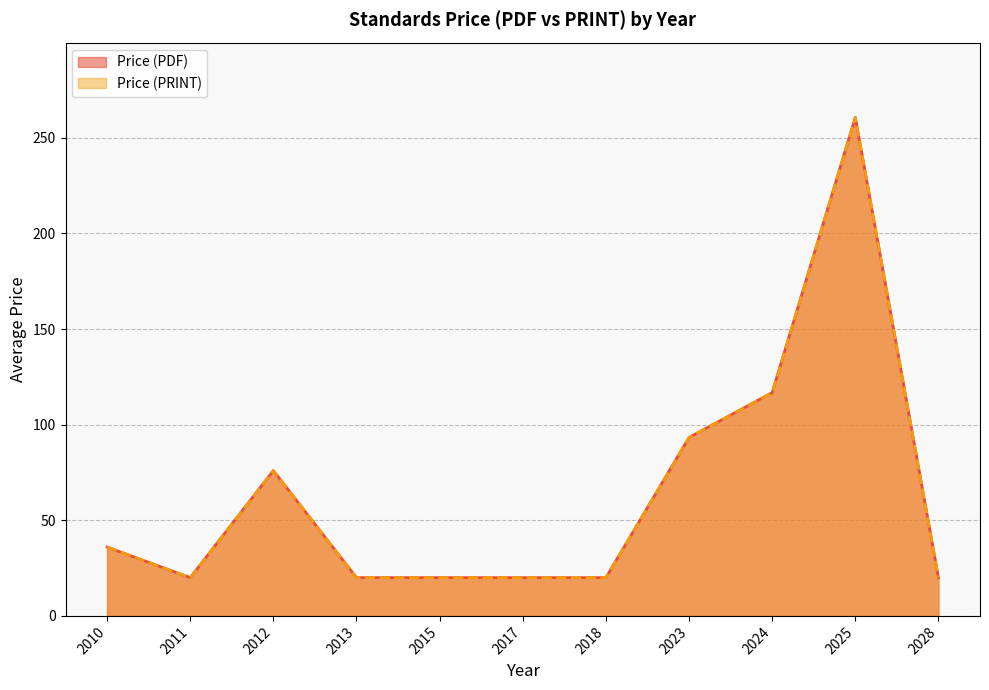

Does the chart display data point markers on the line(s)?

No